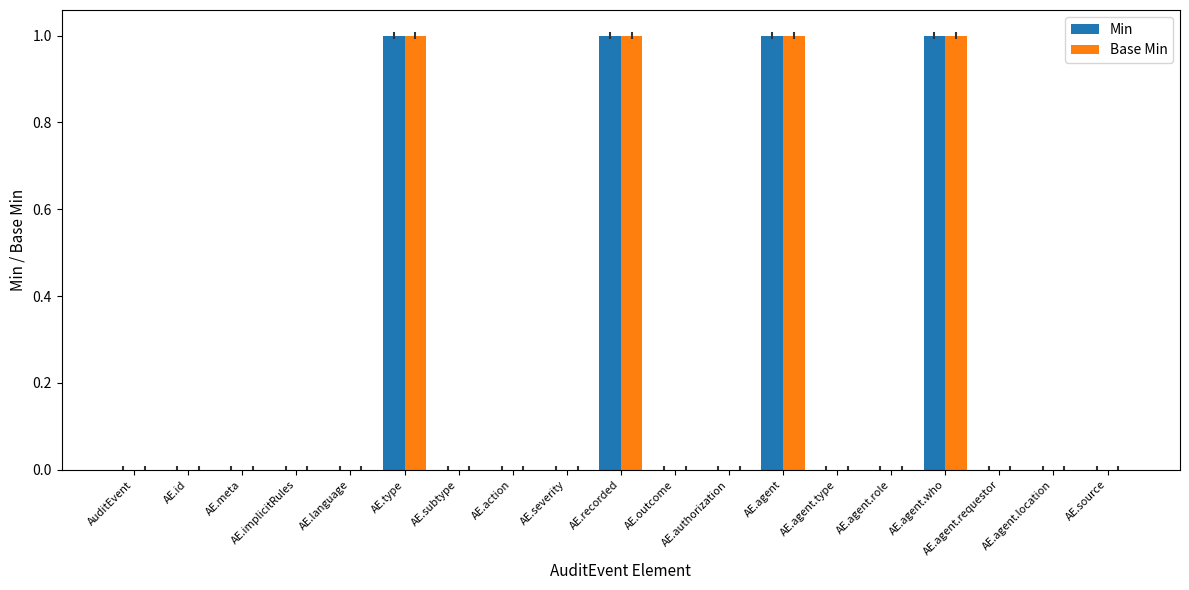

What is the sum of all Min values?

4